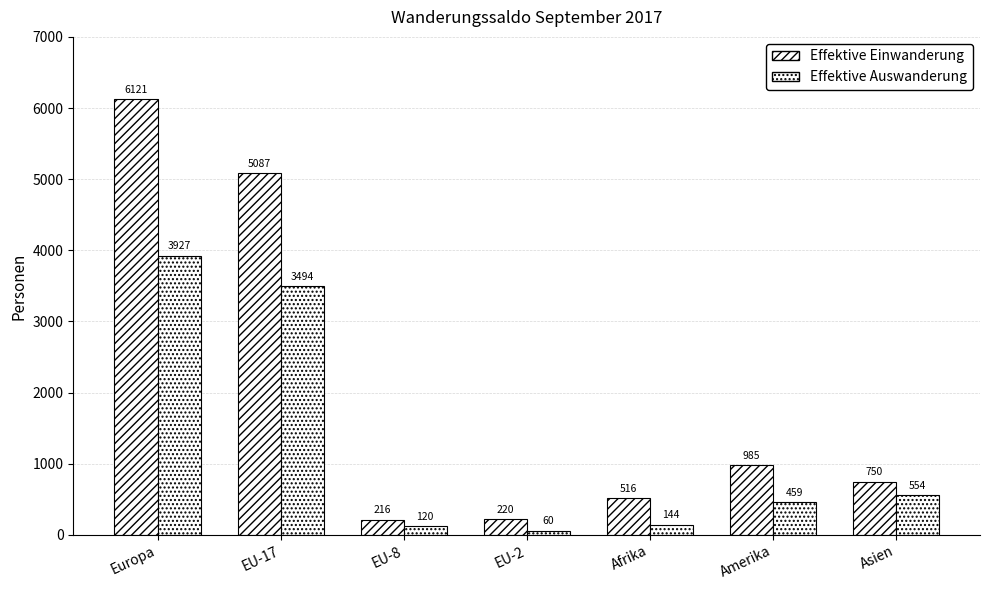

How many bars are there in total?

14